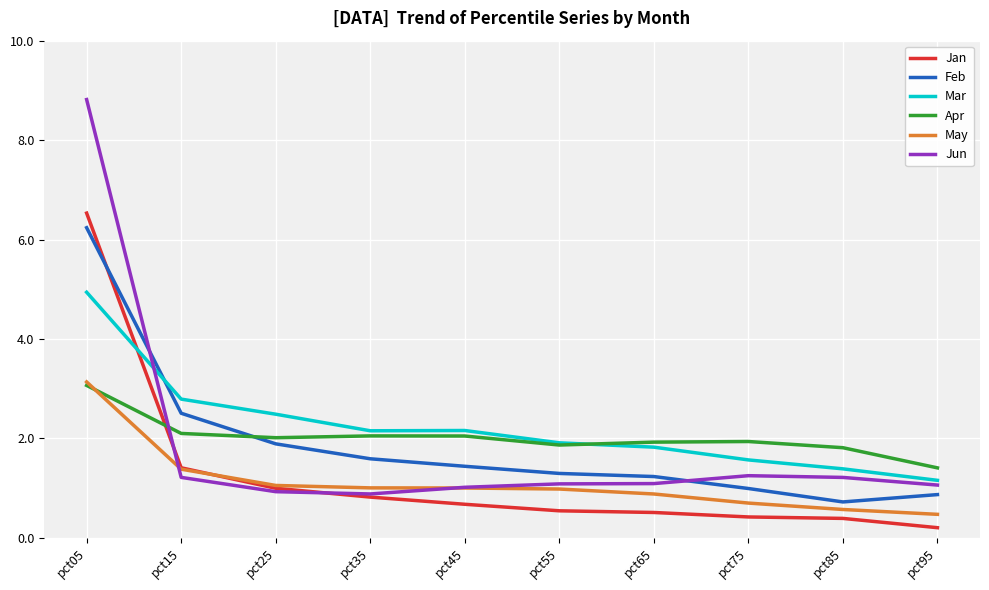

What is the approximate value of Jun at pct65?

1.1